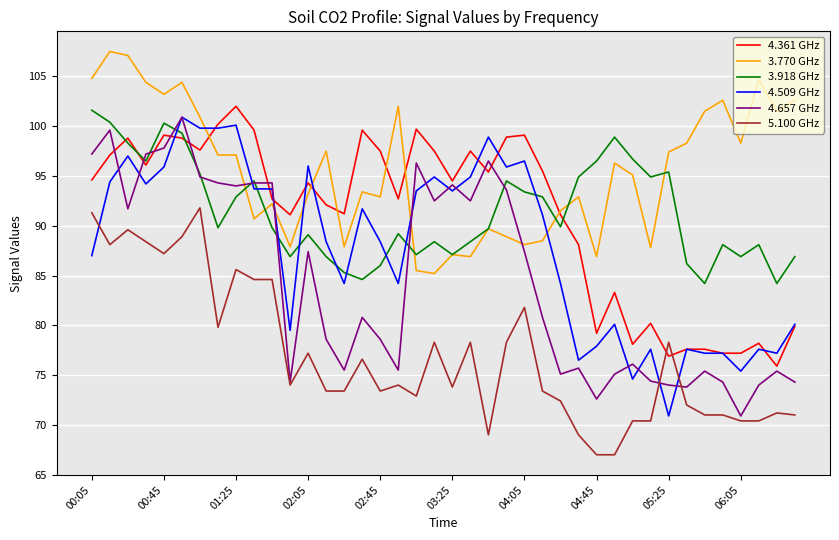

What are all the series names shown in the legend?

4.361 GHz, 3.770 GHz, 3.918 GHz, 4.509 GHz, 4.657 GHz, 5.100 GHz